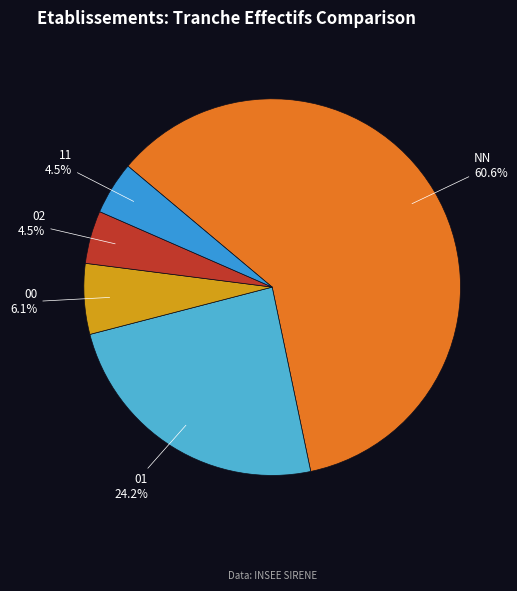

Which slice represents more than half of the pie?

NN